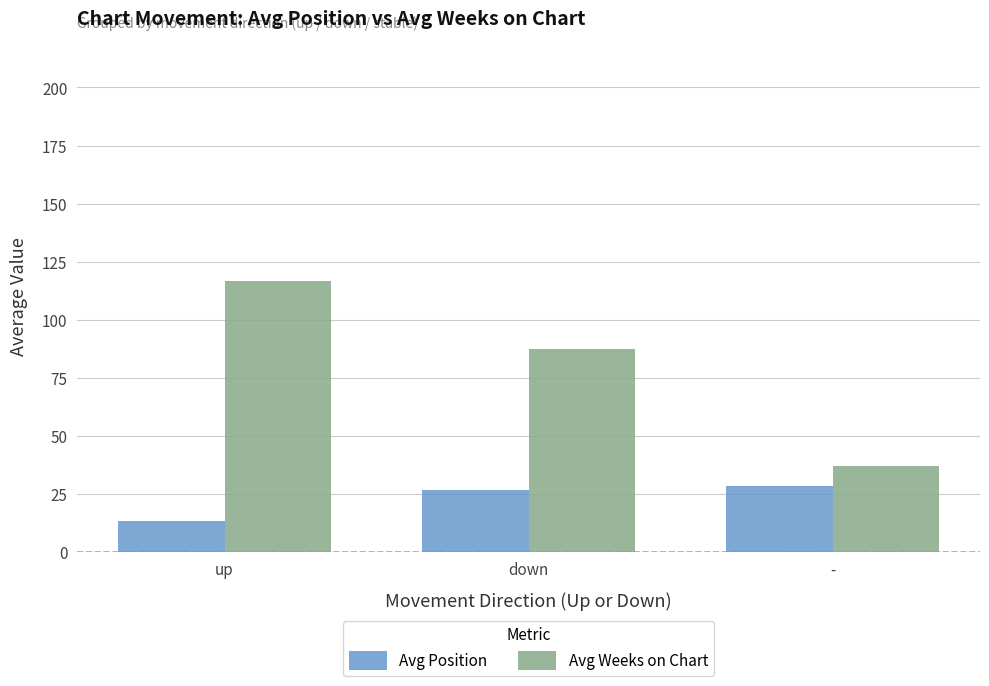

What is the label of the 2nd bar from the left?

down